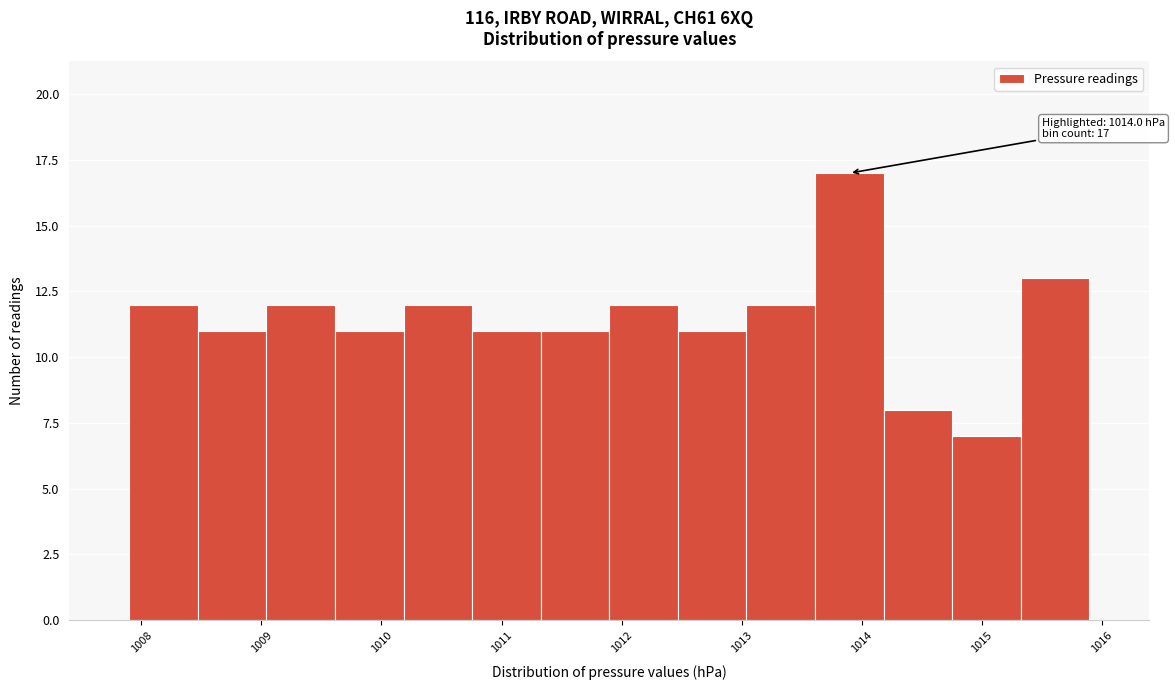

Which range on the x-axis has the tallest bar?

1013.6 to 1014.2